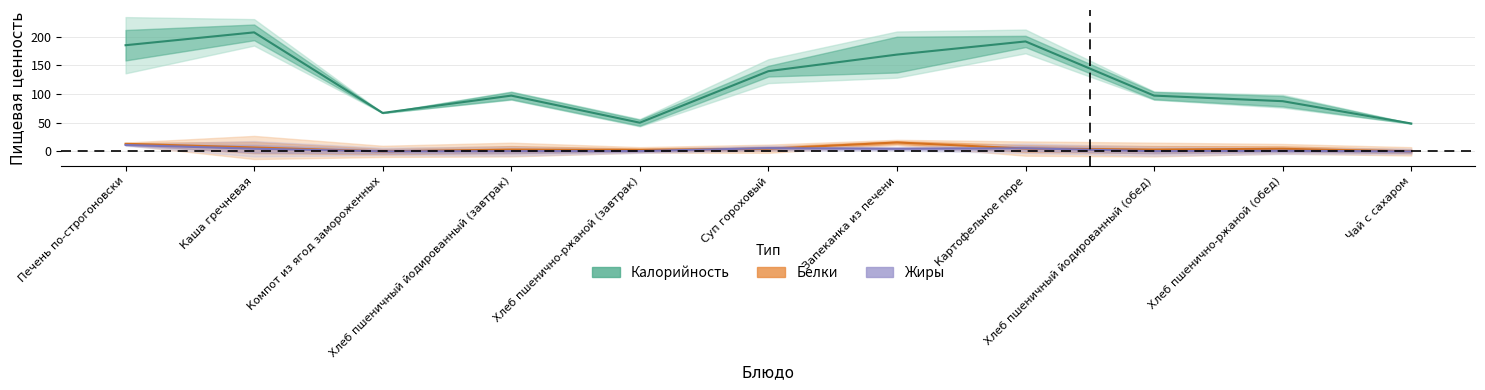

How many interior local peaks does the Калорийность series have?

3